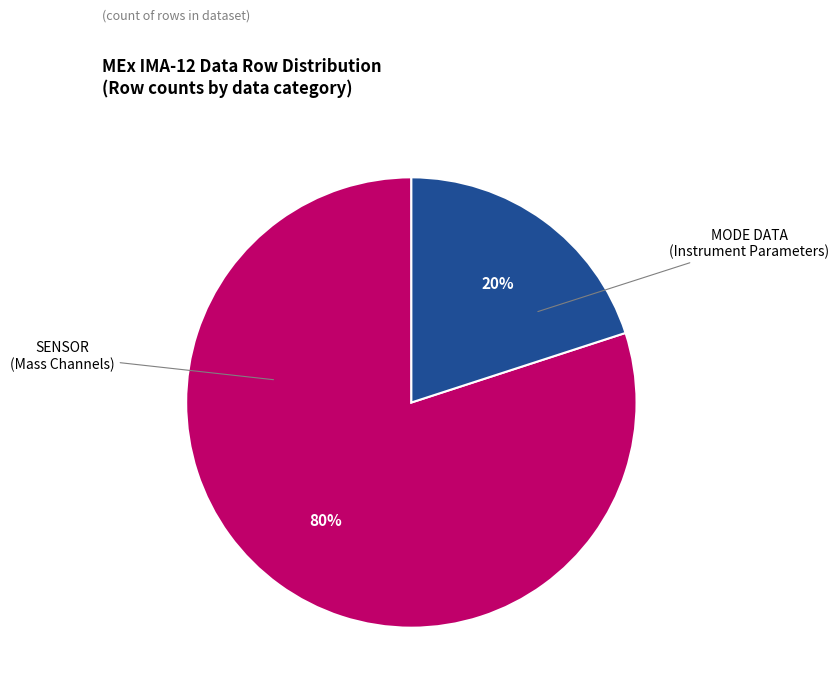

Is there a majority slice in this chart?

Yes